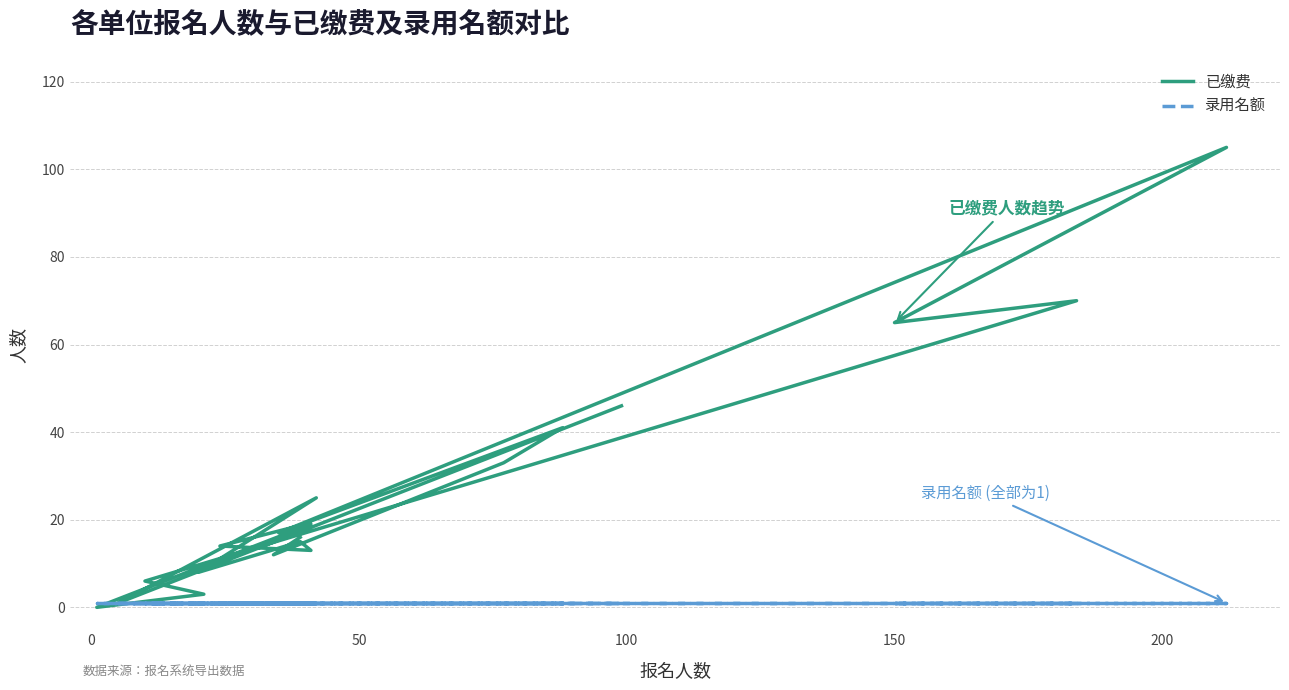

What are all the series names shown in the legend?

已缴费, 录用名额